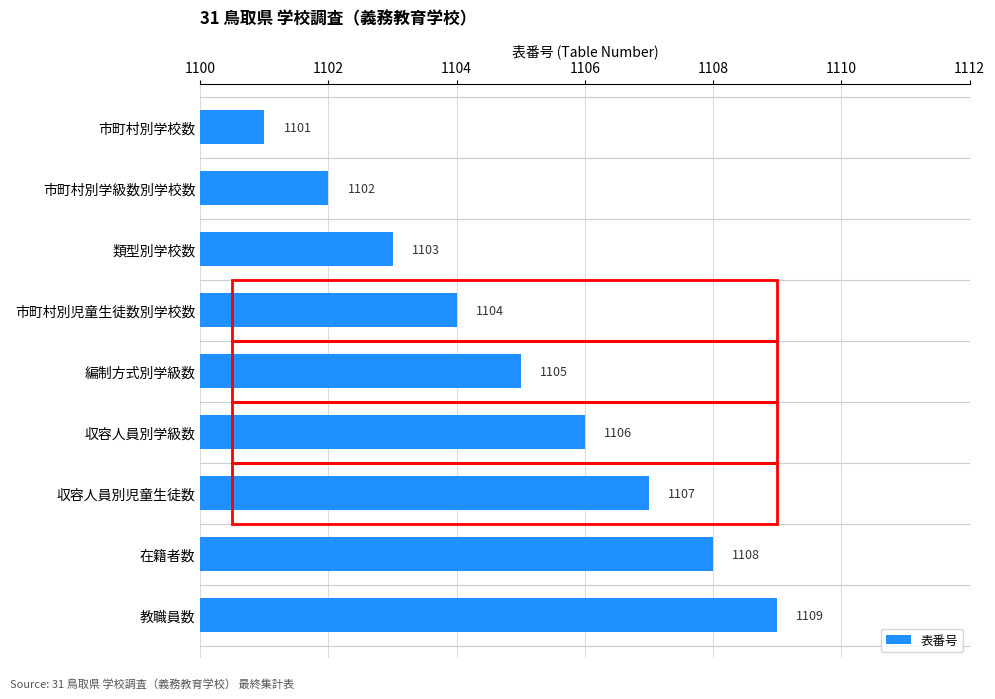

Which category has the highest value across all series?

教職員数